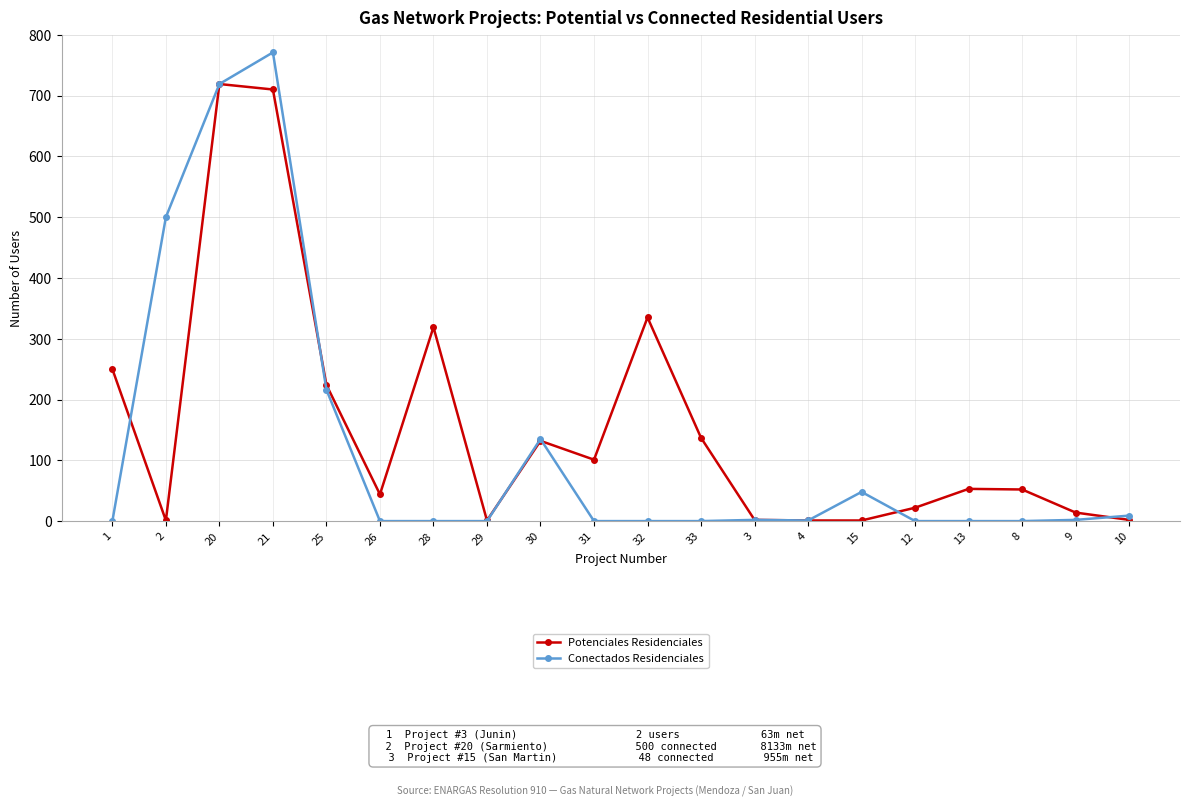

What is the spread (max minus min) of values at 10?

7